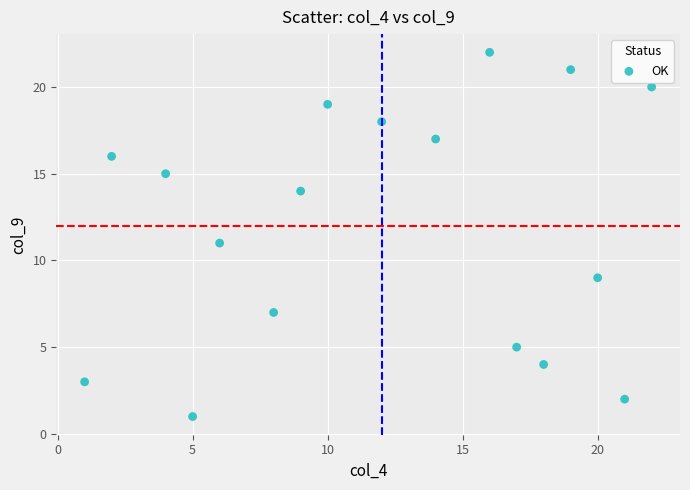

What is the range of X values (max minus min)?

21